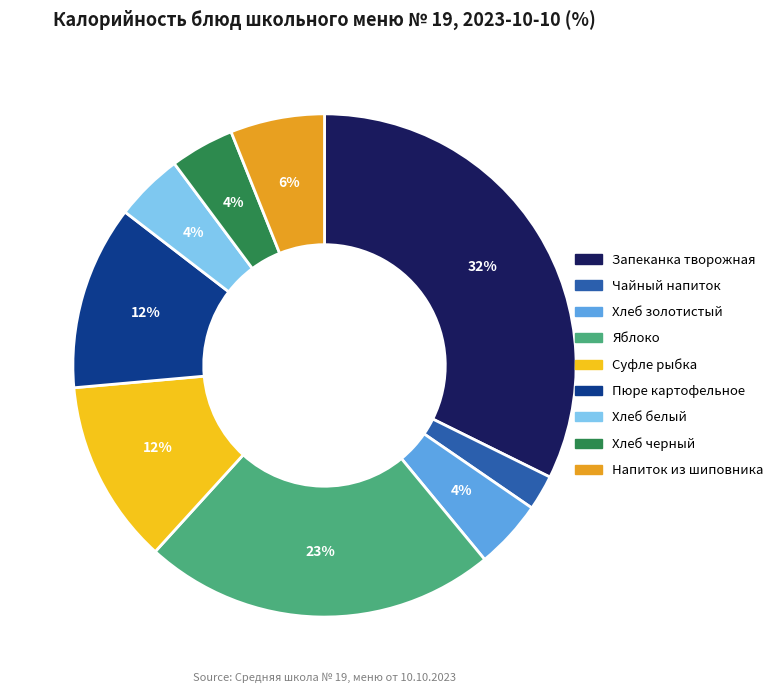

To the nearest percent, what is the average slice percentage?

11%